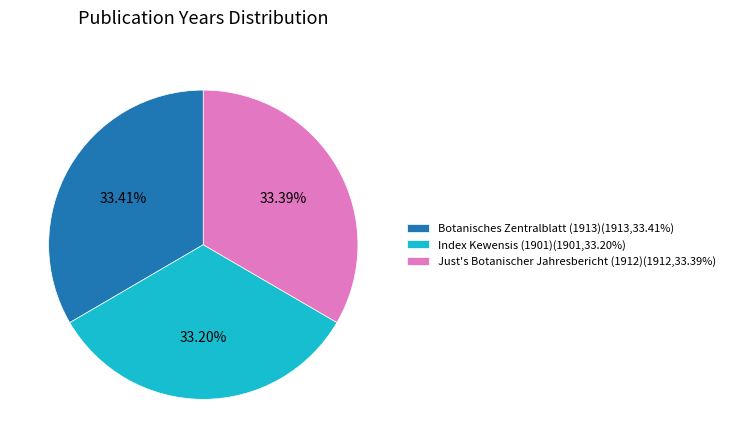

How many segments does this pie chart have?

3